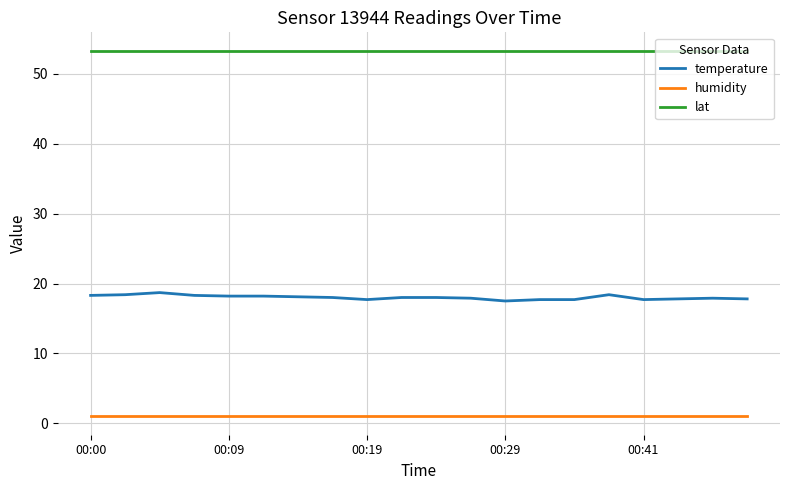

List the series in order of their overall mean, highest first.

lat, temperature, humidity